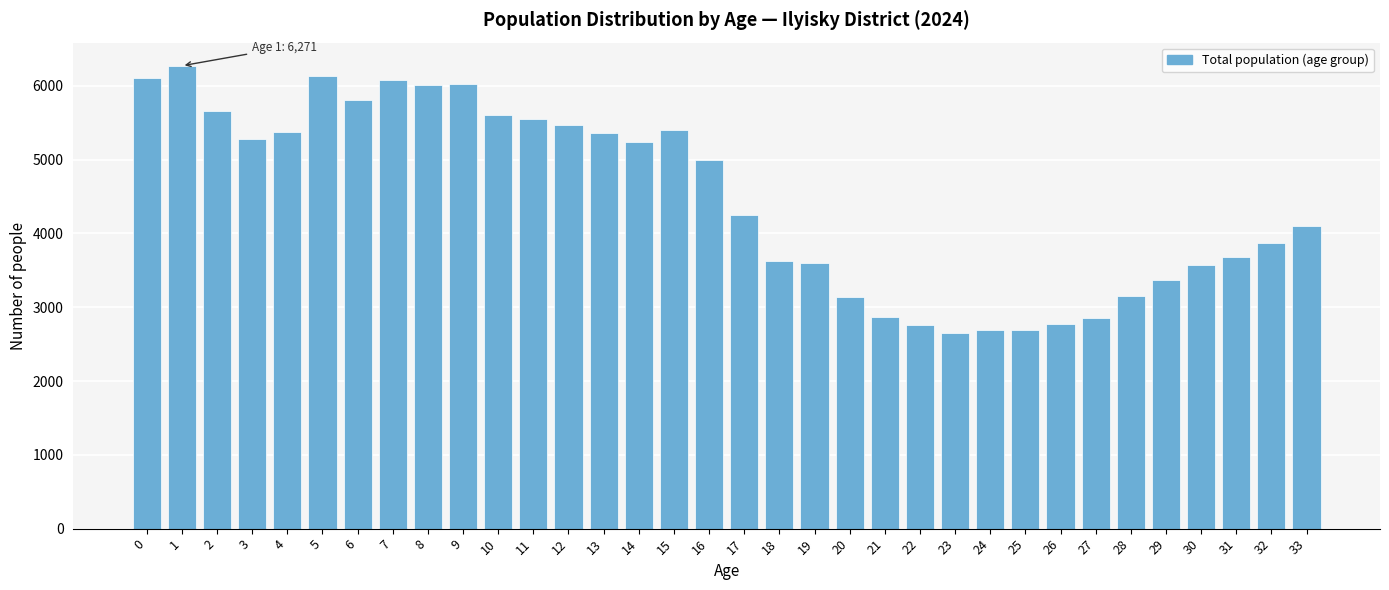

What is the average value?

4471